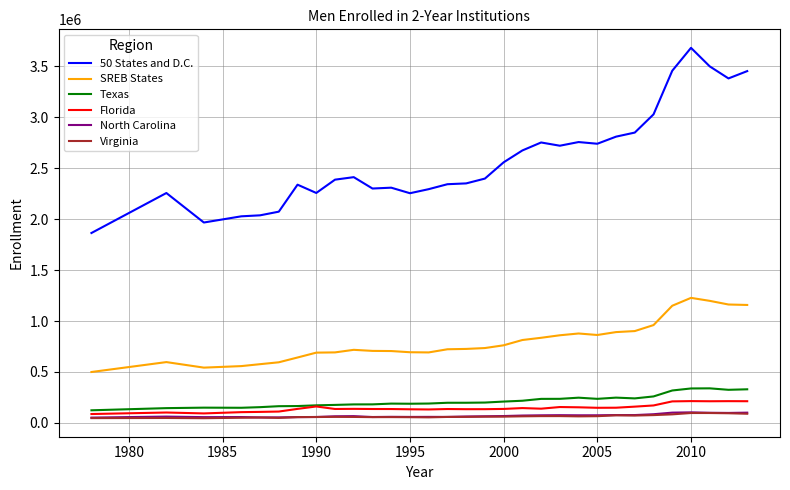

What is the lowest value of the Texas series?

122980